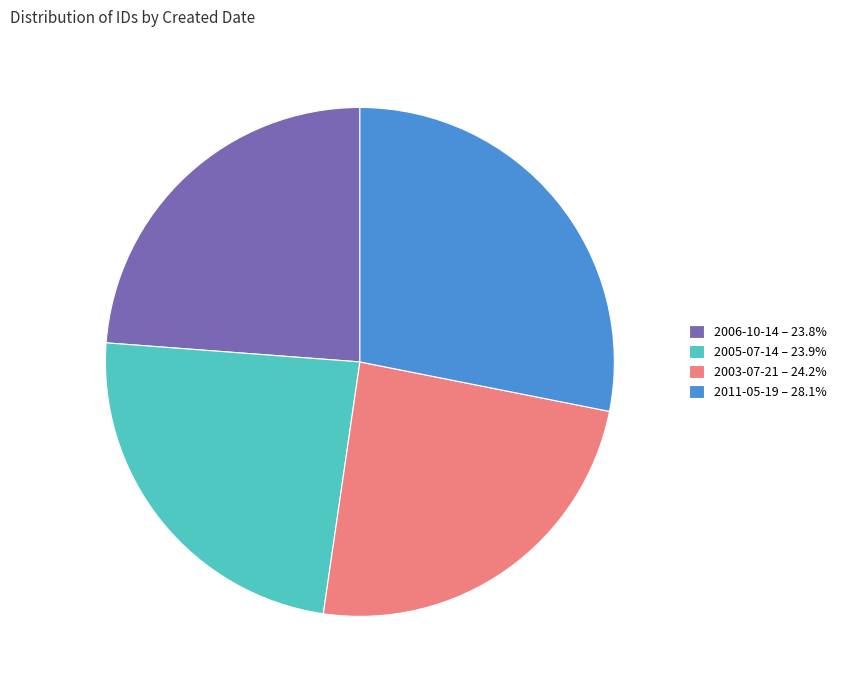

Combined, do 2011-05-19 – 28.1% and 2005-07-14 – 23.9% account for over 50%?

Yes